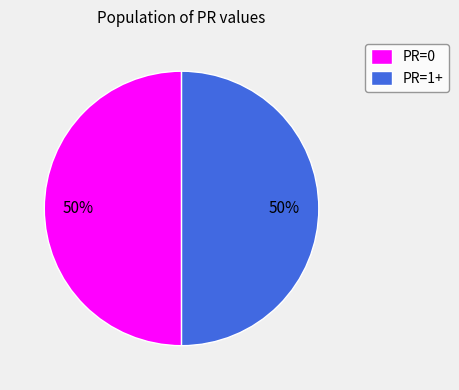

What percentage is the PR=1+ slice, to the nearest percent?

50%